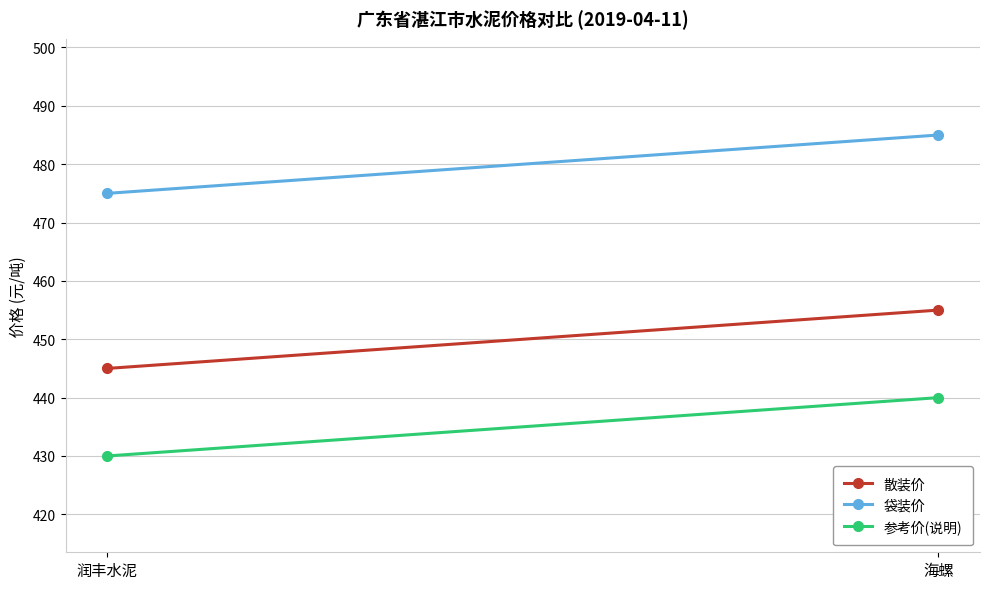

At which label does 袋装价 reach its minimum?

润丰水泥